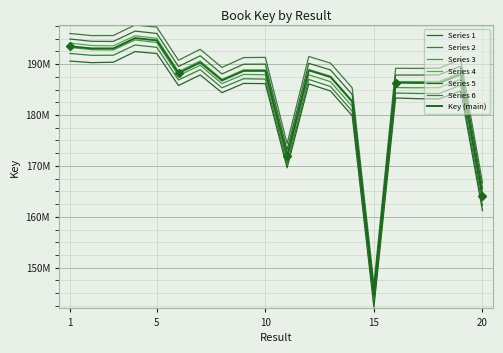

List the labels in order of value, smallest first.

15, 20, 11, 14, 17, 18, 16, 8, 13, 19, 6, 9, 10, 12, 7, 3, 2, 1, 5, 4